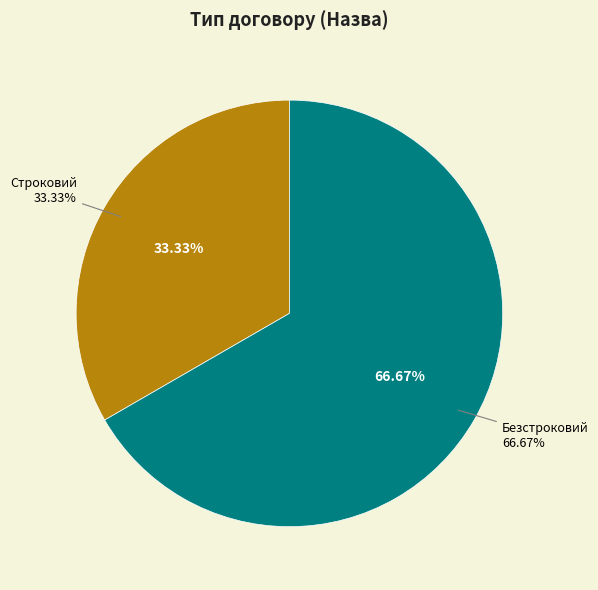

What percentage is the Строковий slice, to the nearest percent?

33%